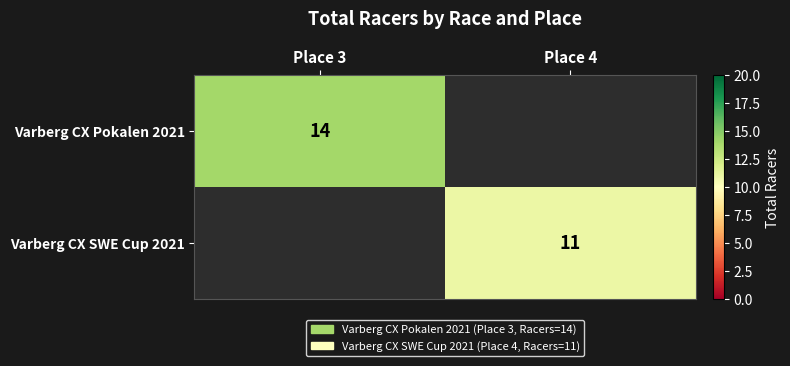

The value of Varberg CX Pokalen 2021 at Place 3 is 23. True or false?

False